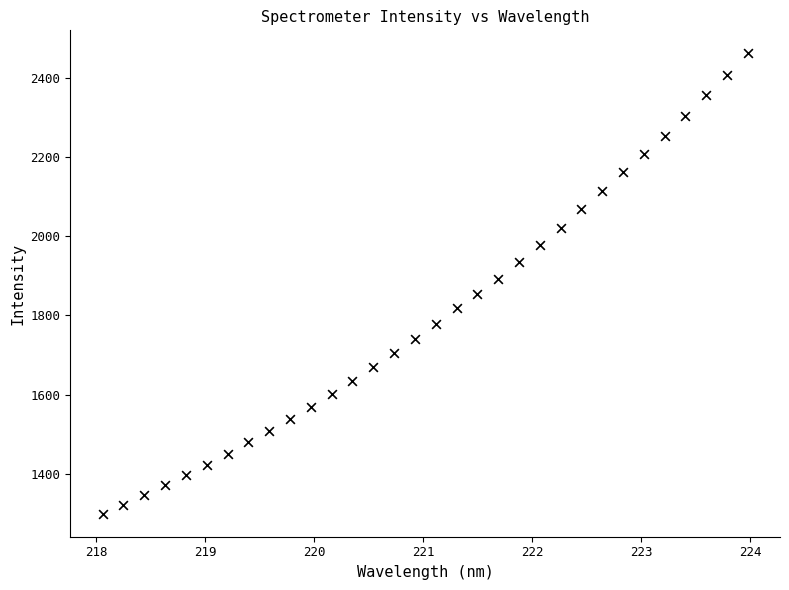

What Y value in the scatter plot is closest to 1880?

1892.9